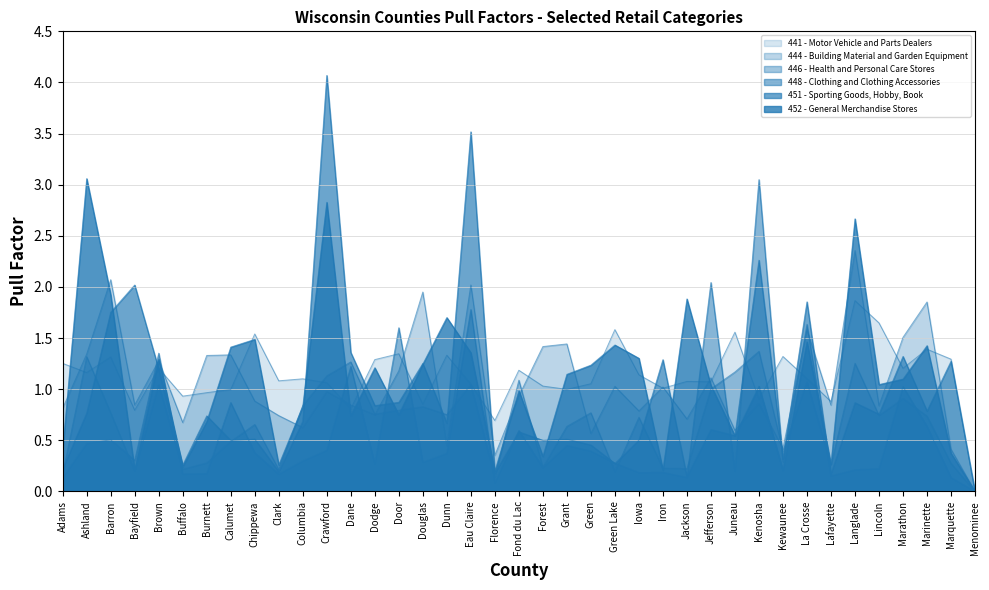

How many interior local peaks does the 451 - Sporting Goods, Hobby, Book series have?

15